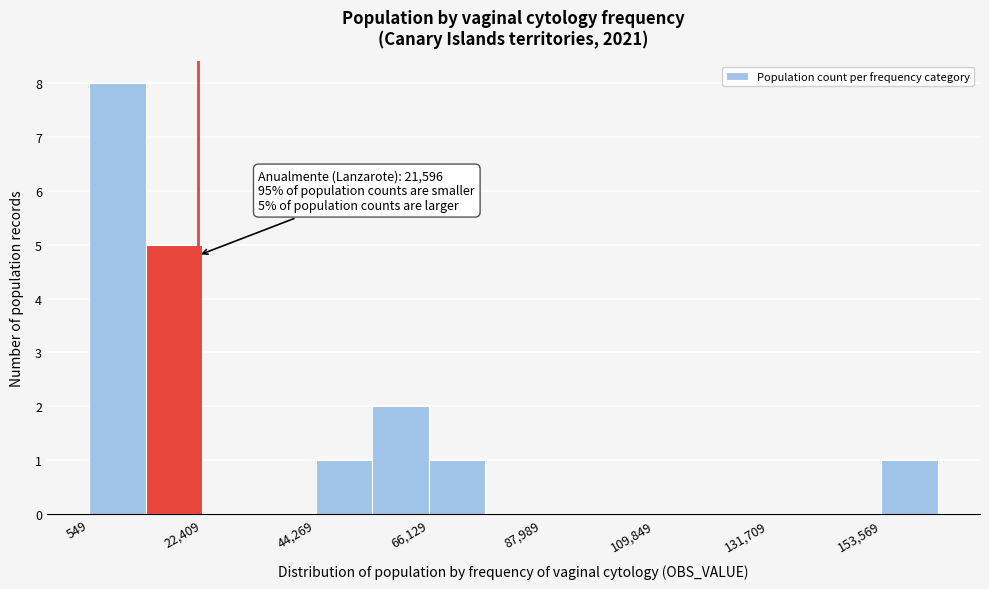

Around what value on the x-axis is the tallest bar? Give the approximate position of its centre, as read against the axis.

5000